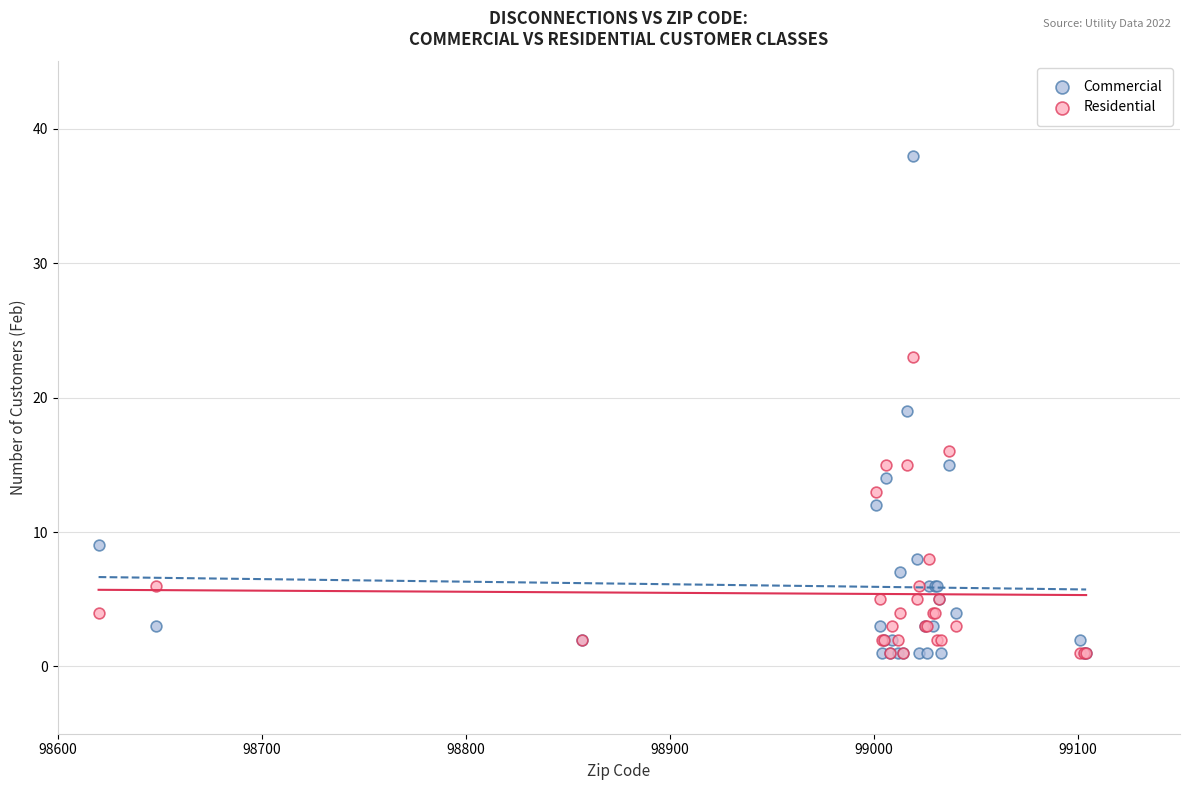

Which series contains the highest Y value?

Commercial